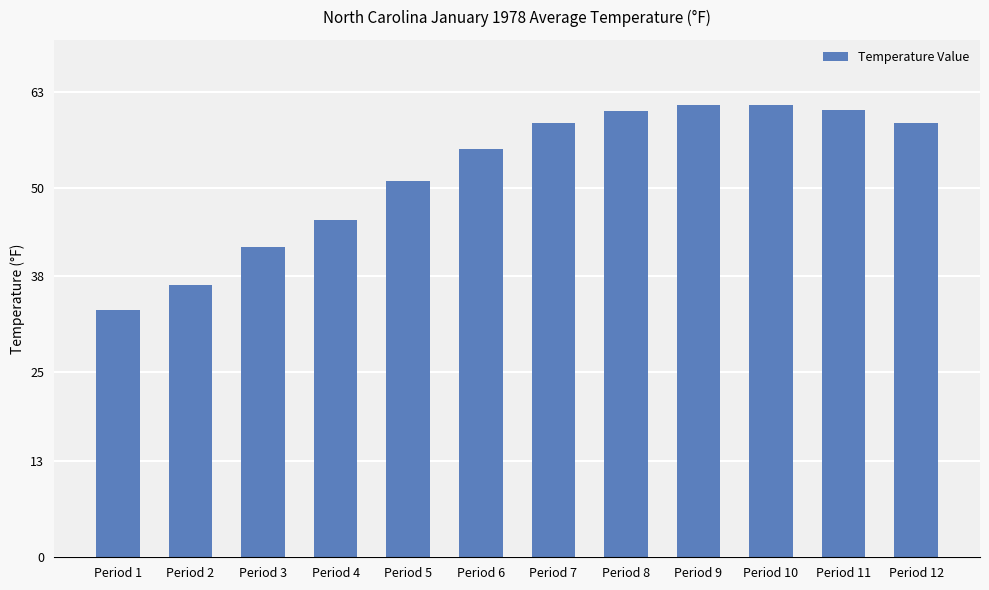

At which category does the chart reach its minimum across all series?

Period 1